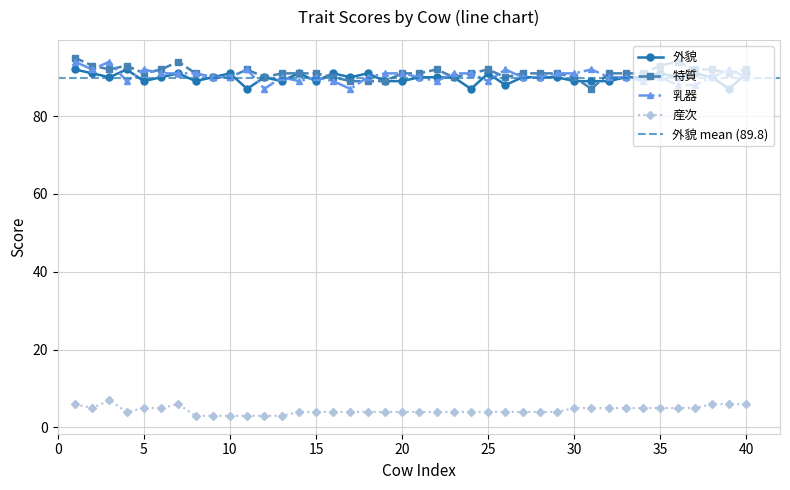

Does the chart have visible grid lines?

Yes